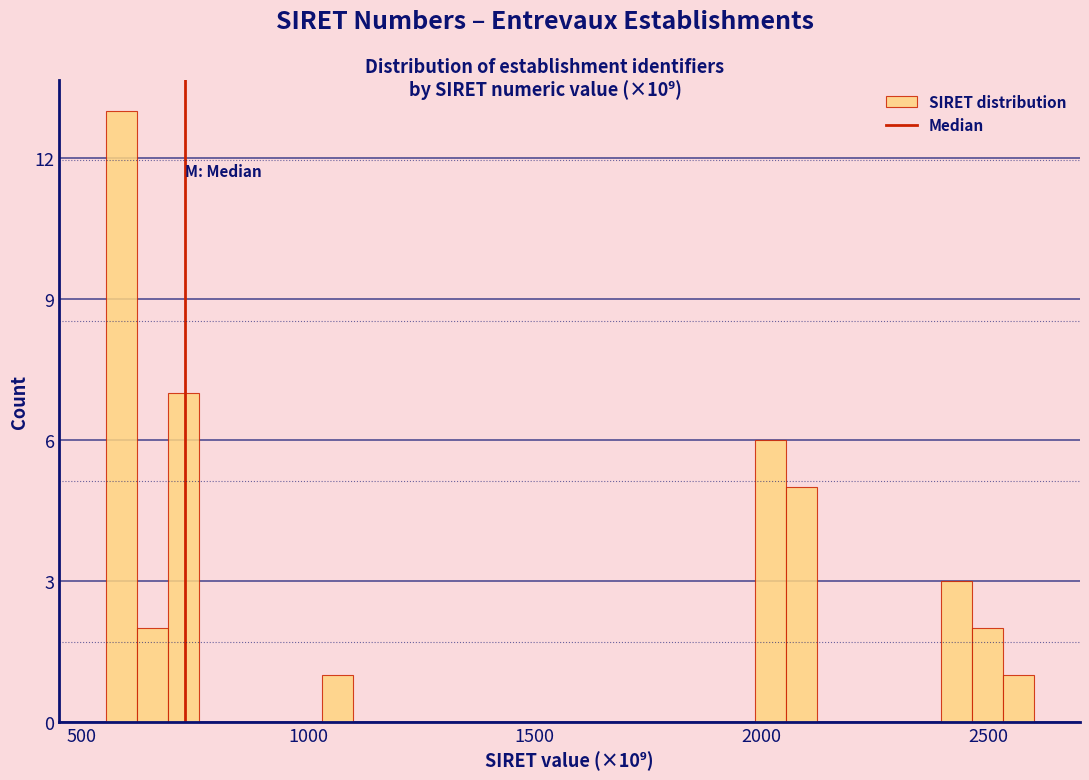

Read against the x-axis, roughly where is the centre of the tallest bar?

600